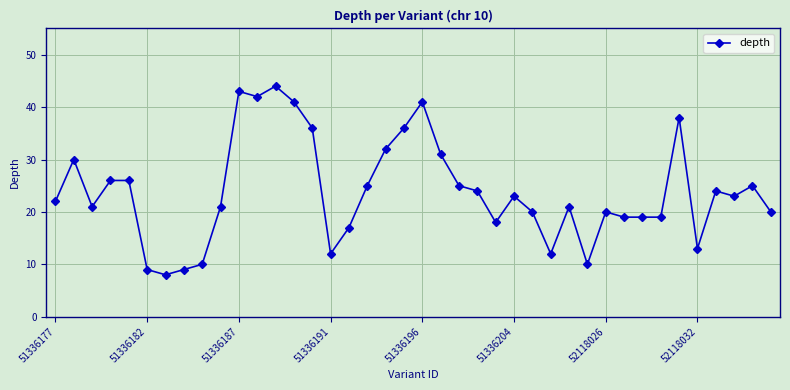

True or false: there are more than 2 points higher than both neighbors.

True